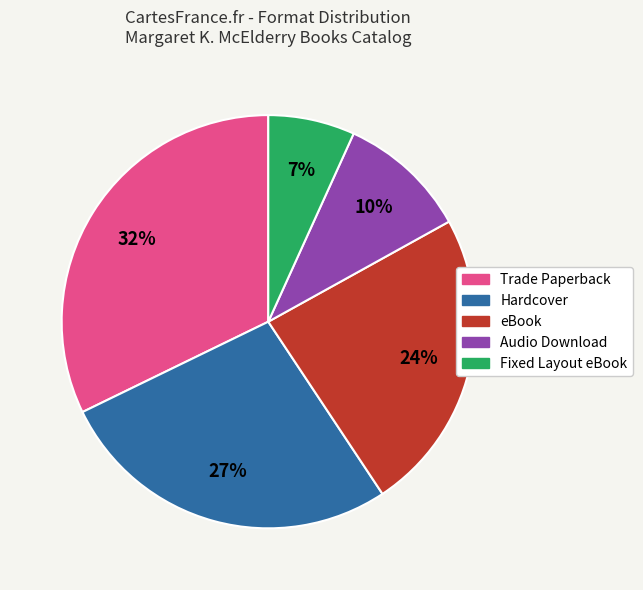

What is the smallest slice in the pie chart?

Fixed Layout eBook